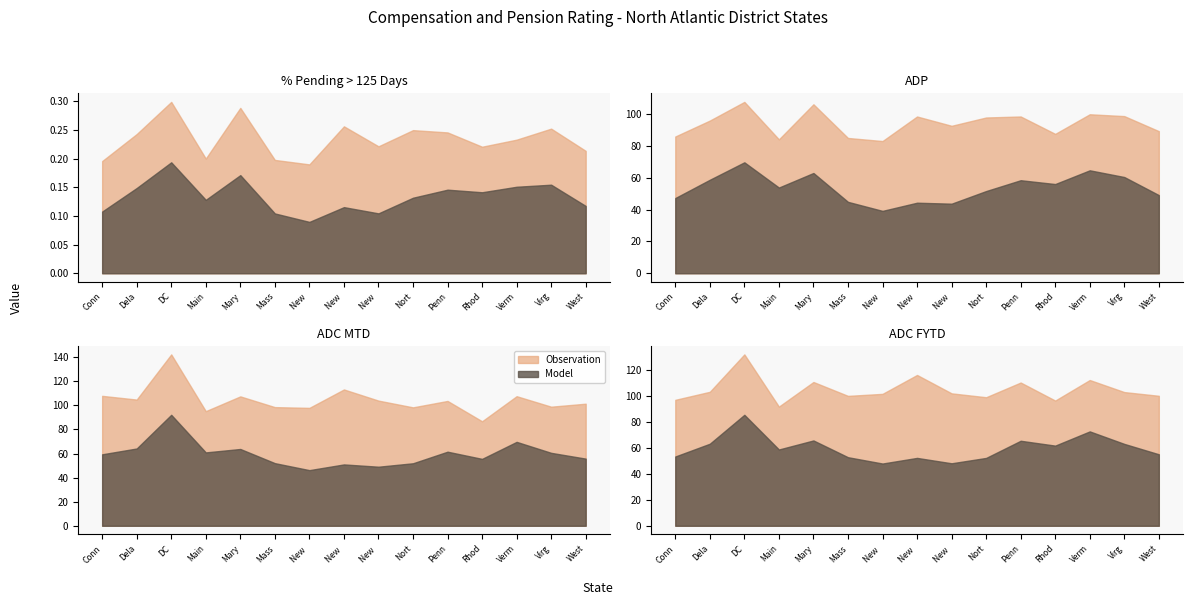

What is the label of the 9th point from the right?

New Hampshire